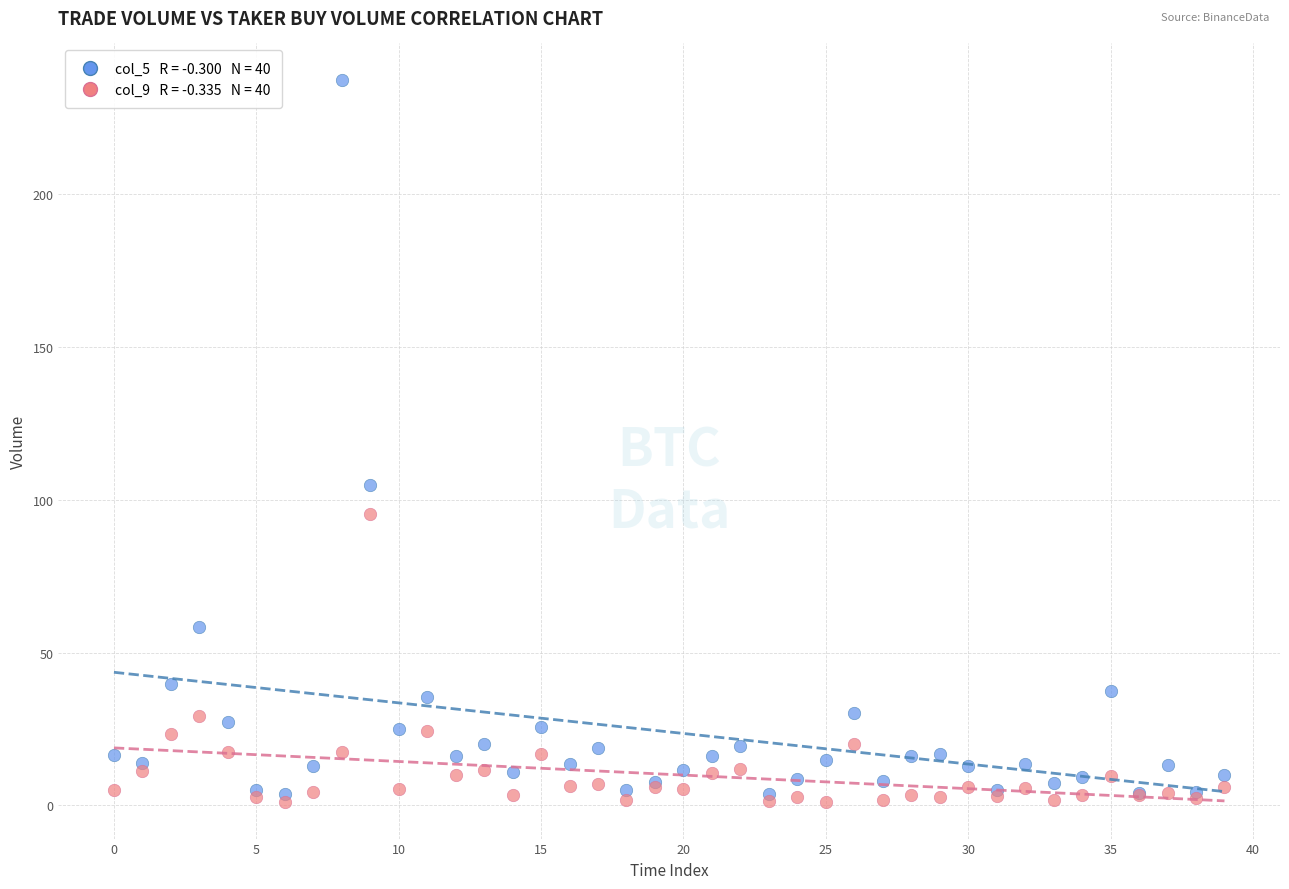

Across all series, what Y value is closest to 119?

104.9